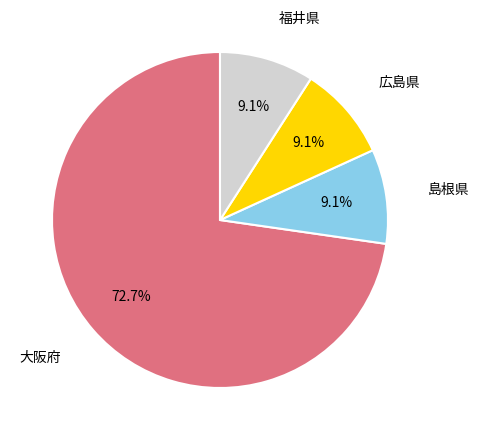

Which category has the biggest portion of the pie?

大阪府